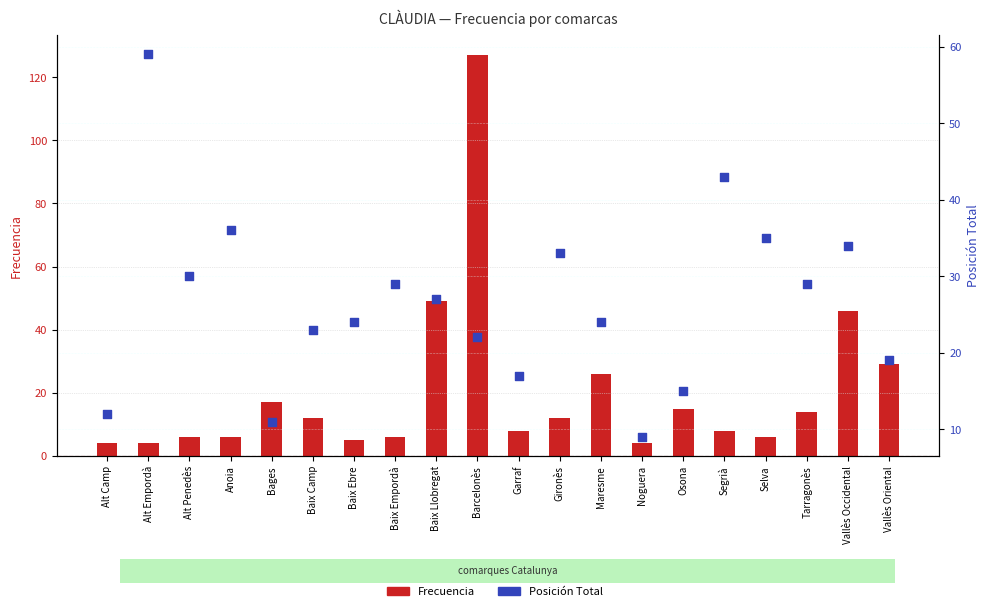

At which category is the sum across all series the highest?

Barcelonès